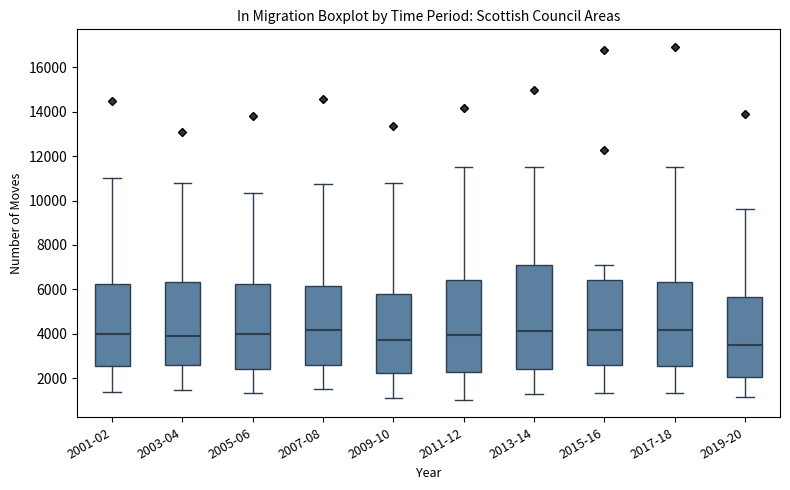

Which box's median line is the lowest?

2019-20